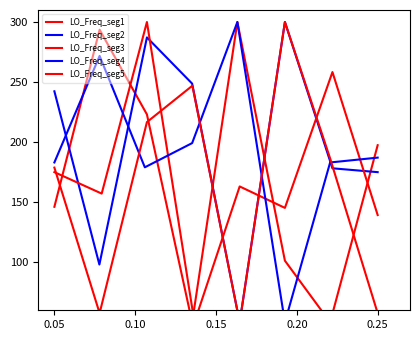

At how many categories does at least one series exceed 255?

5